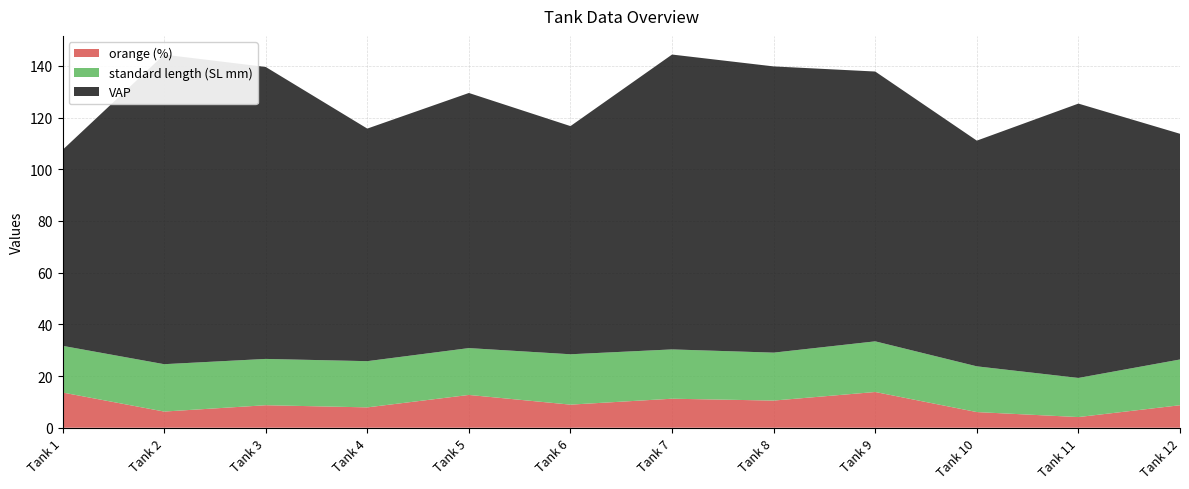

Reading left to right, list all the values displayed in this chart.

orange (%): 1=13.6	2=6.3	3=8.7	4=7.9	5=12.7	6=8.9	7=11.2	8=10.5	9=13.8	10=6.1	11=4.1	12=8.7
standard length (SL mm): 1=18.1	2=18.3	3=17.9	4=17.9	5=18.1	6=19.5	7=19.1	8=18.6	9=19.6	10=17.7	11=15.1	12=17.7
VAP: 1=75.8	2=119.8	3=113.0	4=90.0	5=98.7	6=88.3	7=114.1	8=110.8	9=104.4	10=87.3	11=106.2	12=87.3